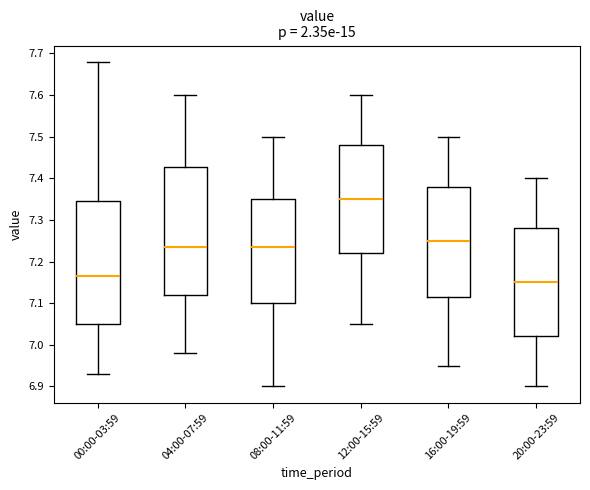

Reading left to right, transcribe this box plot: for each box, give where its median line is, the range the box spans, and where its two whiskers end, as read against the y-axis. The values are not printed on the chart, so give them approximately, as read against the axis.

00:00-03:59: median 7.17, box 7.05 to 7.35, whiskers 6.93 to 7.68
04:00-07:59: median 7.24, box 7.12 to 7.43, whiskers 6.98 to 7.60
08:00-11:59: median 7.24, box 7.10 to 7.35, whiskers 6.90 to 7.50
12:00-15:59: median 7.35, box 7.22 to 7.48, whiskers 7.05 to 7.60
16:00-19:59: median 7.25, box 7.12 to 7.38, whiskers 6.95 to 7.50
20:00-23:59: median 7.15, box 7.02 to 7.28, whiskers 6.90 to 7.40